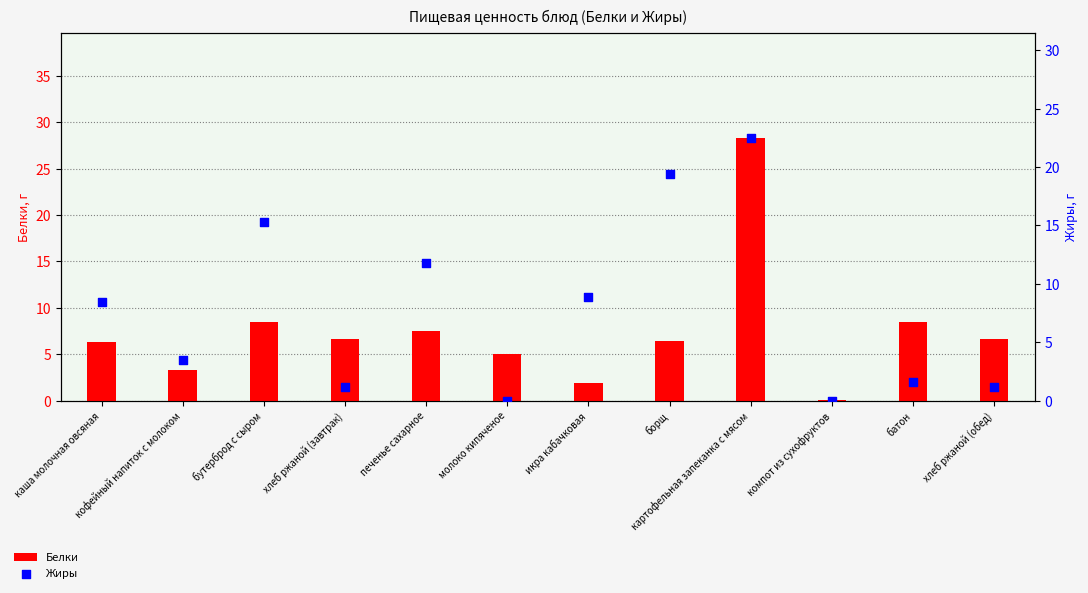

Which series contains the highest Y value?

Белки